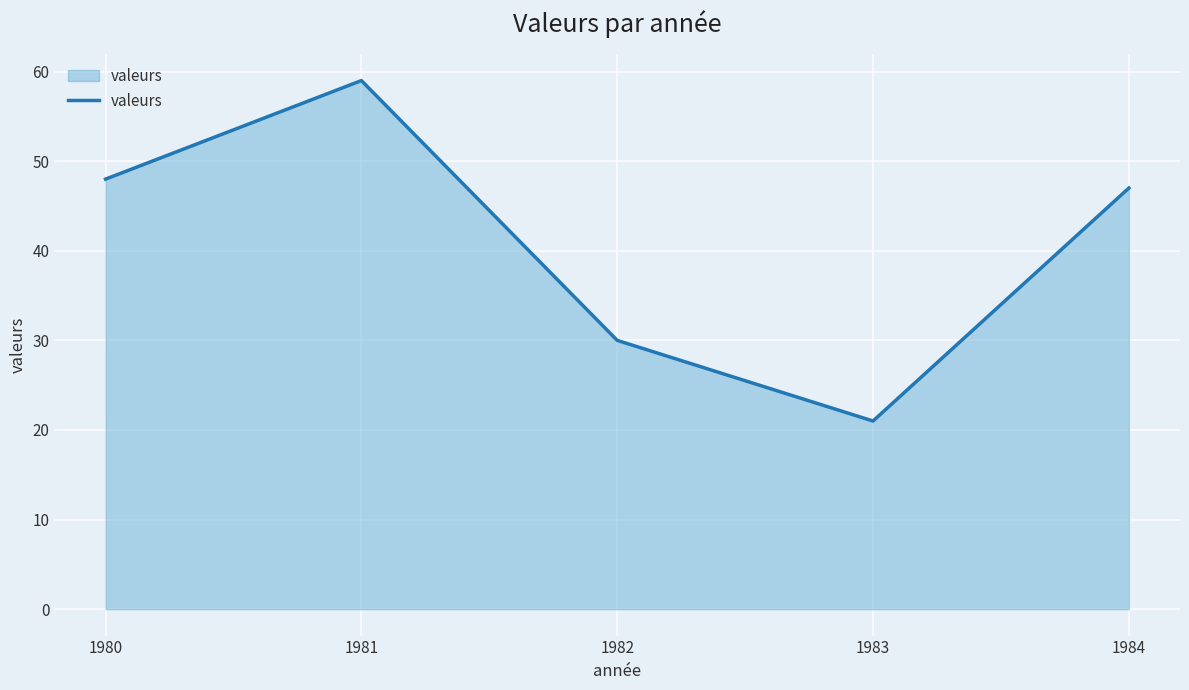

List the labels in order of value, largest first.

1981, 1980, 1984, 1982, 1983